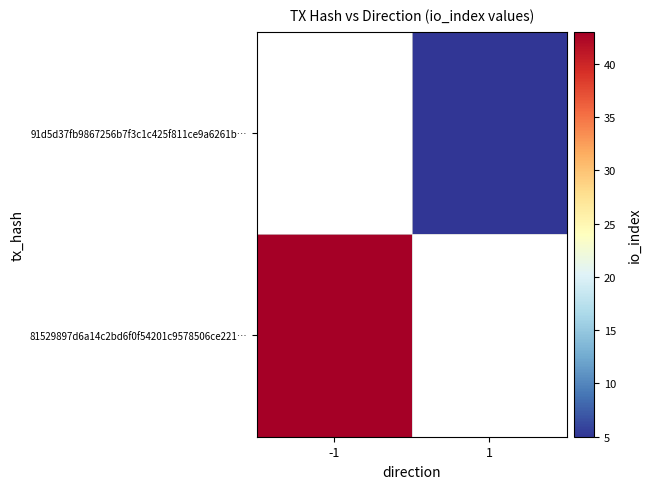

What is the maximum value shown in the chart?

43.0